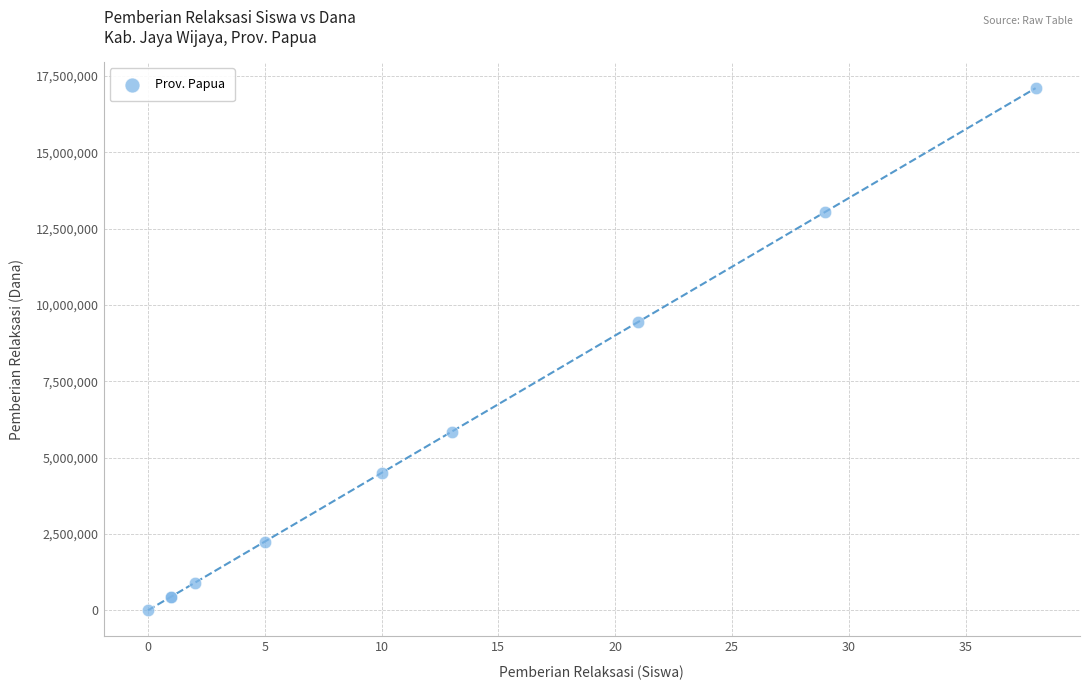

What Y value in the scatter plot is closest to 8550000?

9450000